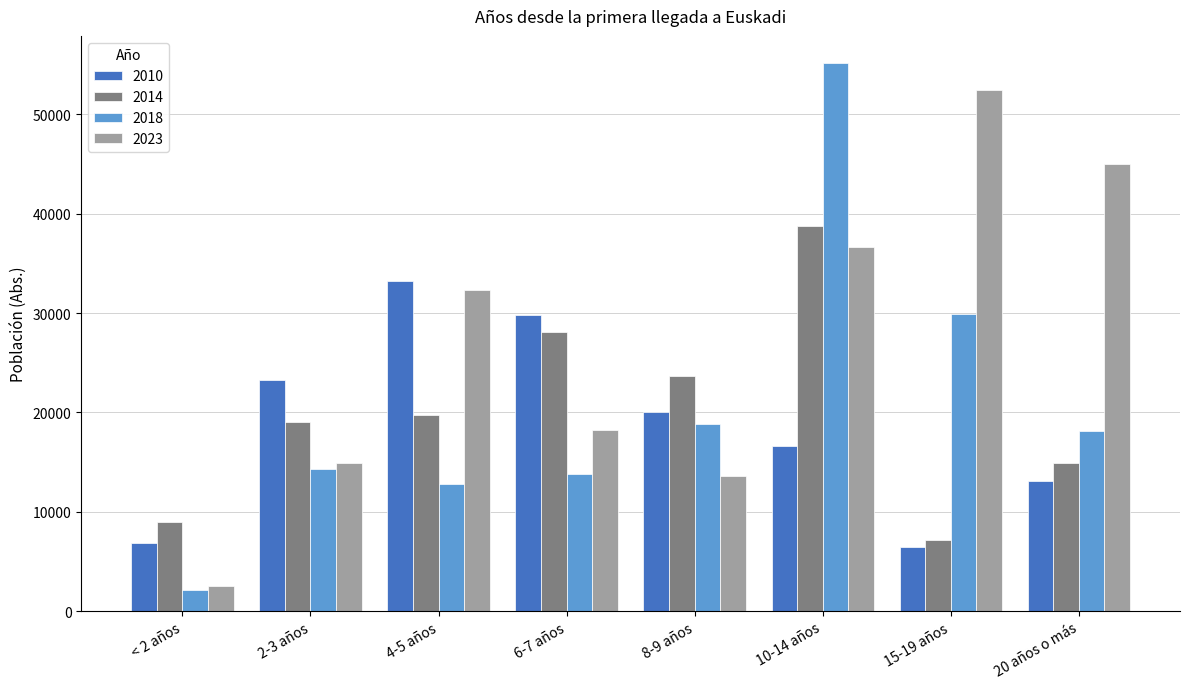

How many bars are there in total?

32